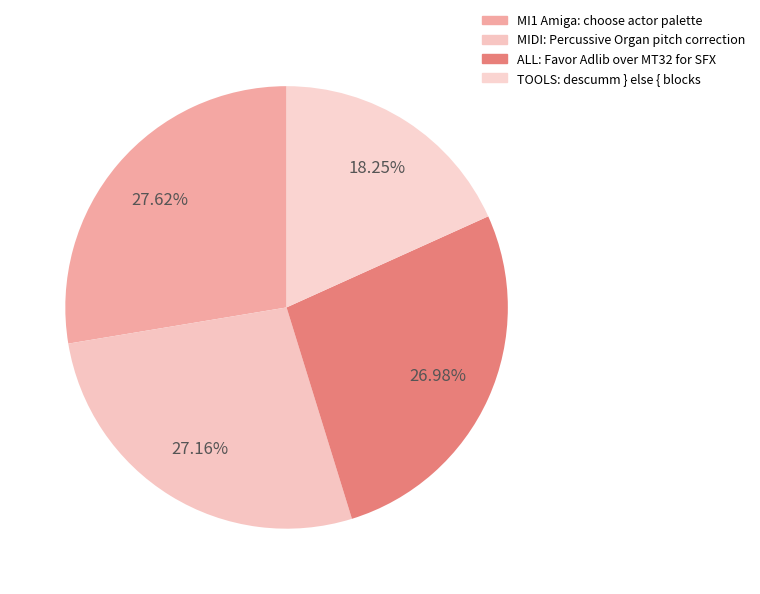

How many segments does this pie chart have?

4